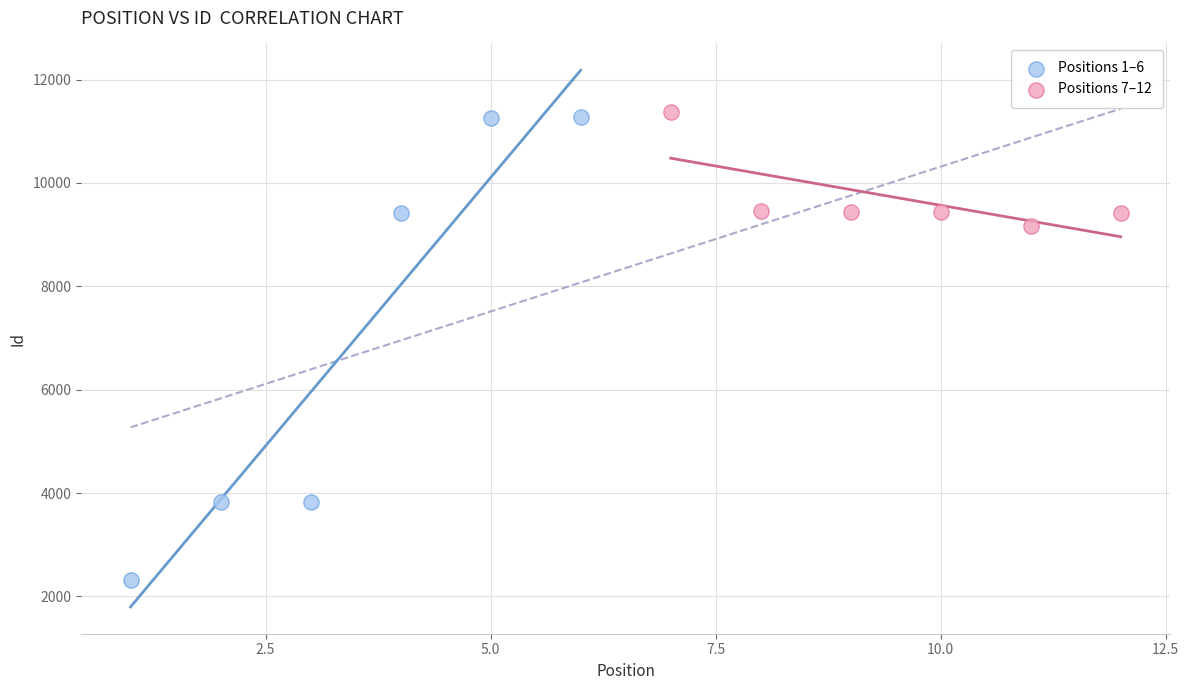

Which series contains the lowest Y value?

Positions 1–6